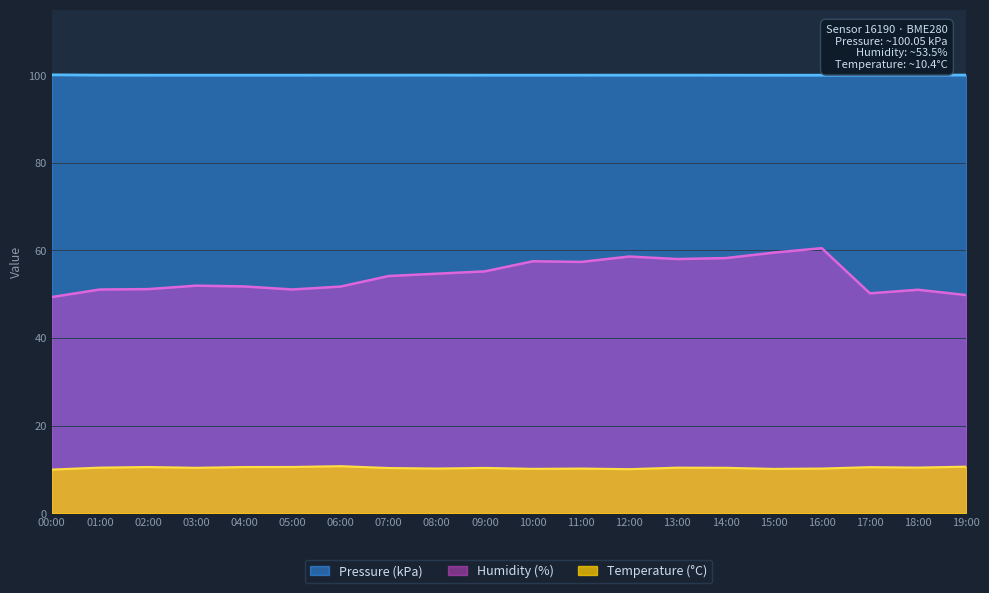

Reading left to right, extract all data points from this chart.

Pressure: 100.1	100.1	100.0	100.0	100.0	100.0	100.0	100.0	100.1	100.0	100.0	100.0	100.0	100.0	100.0	100.0	100.0	100.1	100.1	100.1
Humidity: 49.4	51.1	51.2	52.0	51.8	51.1	51.8	54.2	54.7	55.2	57.5	57.4	58.6	58.0	58.3	59.5	60.5	50.2	51.0	49.8
Temperature: 10.0	10.4	10.6	10.4	10.6	10.6	10.7	10.3	10.2	10.3	10.1	10.2	10.1	10.4	10.4	10.1	10.2	10.5	10.4	10.6